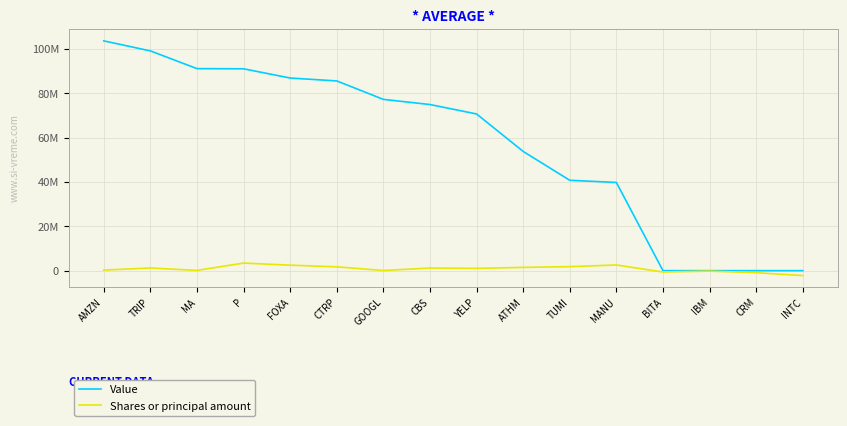

Does the chart display data point markers on the line(s)?

No